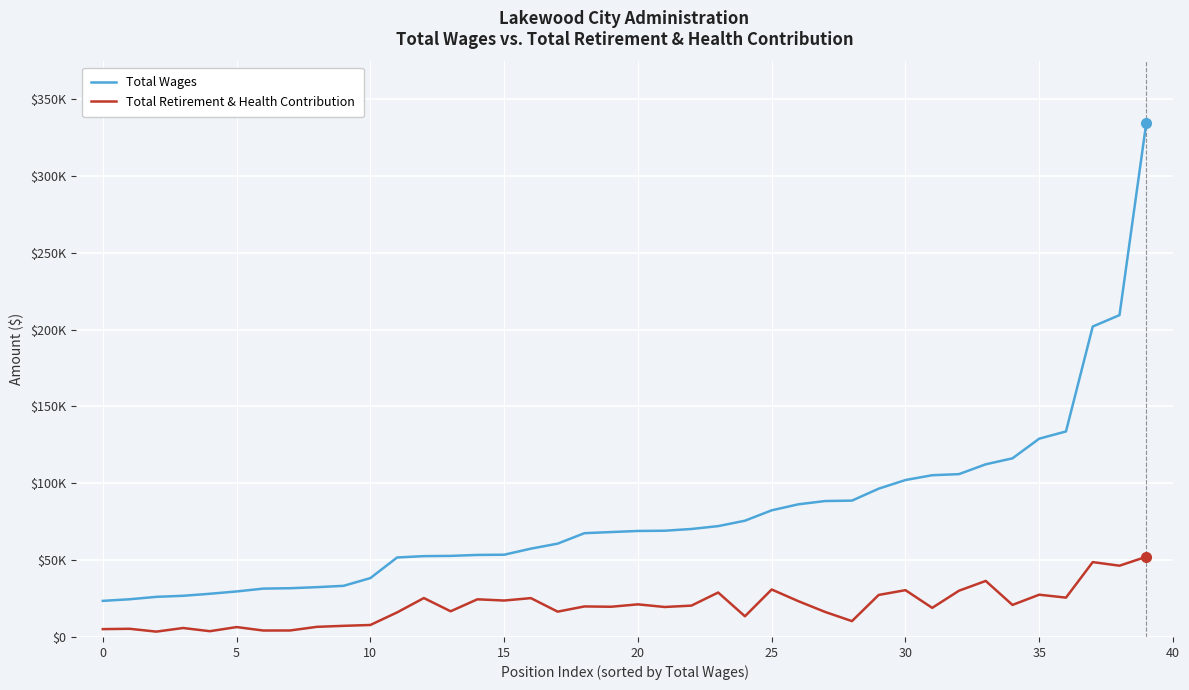

Reading left to right, extract all data points from this chart.

Total Wages: 23488	24533	26100	26793	28102	29612	31466	31714	32404	33274	38302	51713	52595	52746	53380	53508	57451	60717	67514	68252	68965	69114	70247	72117	75632	82398	86312	88434	88698	96479	102099	105228	105935	112326	116210	129005	133698	201953	209380	334275
Total Retirement & Health Contribution: 5109	5329	3480	5832	3759	6439	4195	4231	6591	7249	7800	15985	25315	16710	24503	23708	25276	16476	19860	19662	21220	19504	20397	28926	13463	30886	23269	16268	10313	27345	30455	18943	30080	36457	20856	27501	25591	48707	46365	52164